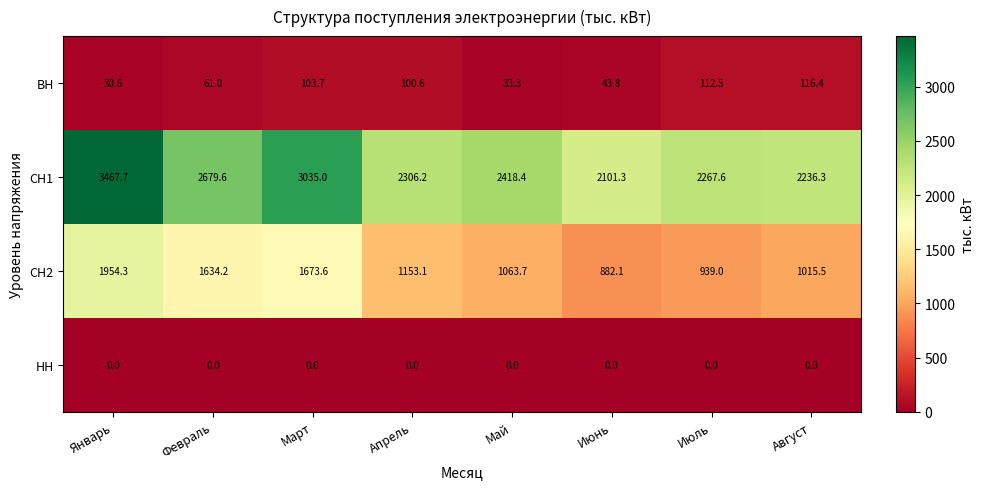

How many series are shown in this chart?

4